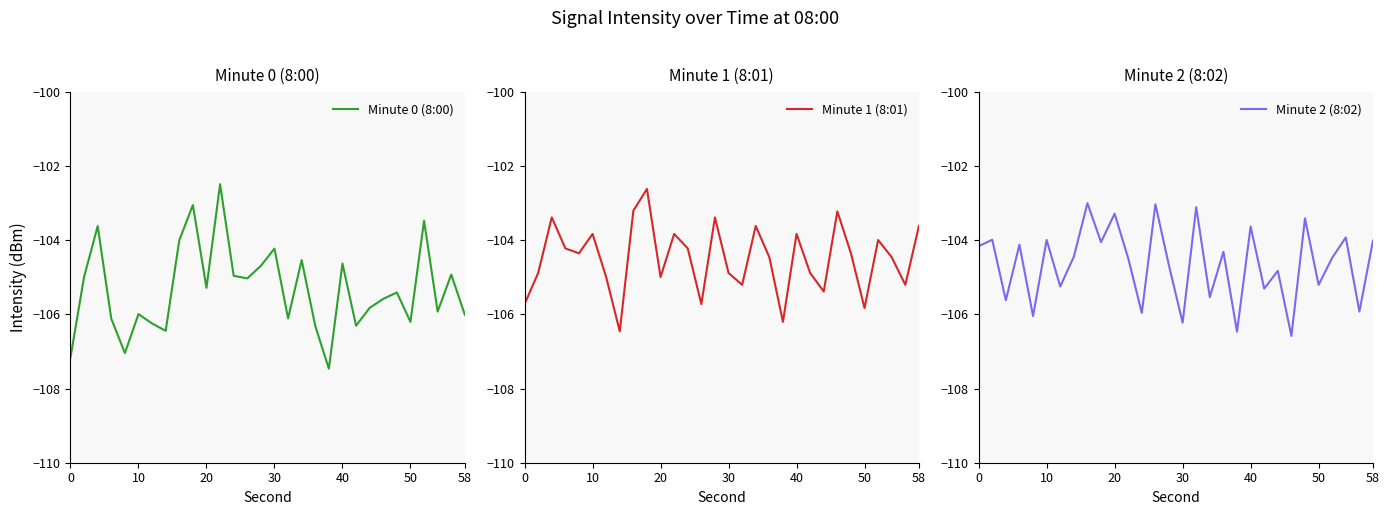

What is the minimum value for Minute 1 (8:01)?

-106.5